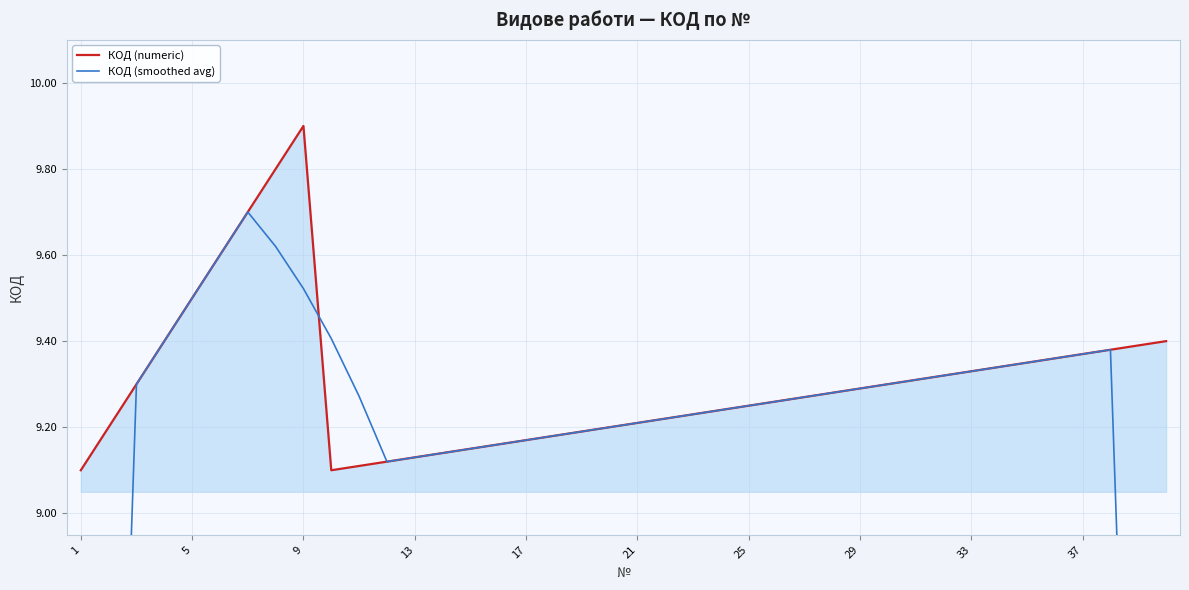

What is the smallest value displayed?

5.5